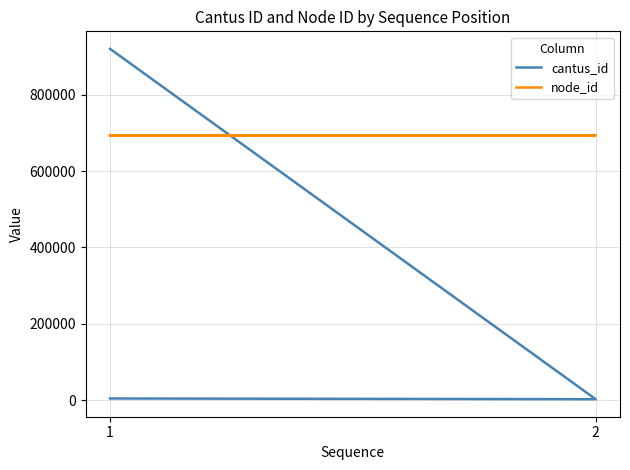

Reading right to left, transcribe all the data shown in this chart.

cantus_id: 920131	2713	4619
node_id: 693739	693738	693737